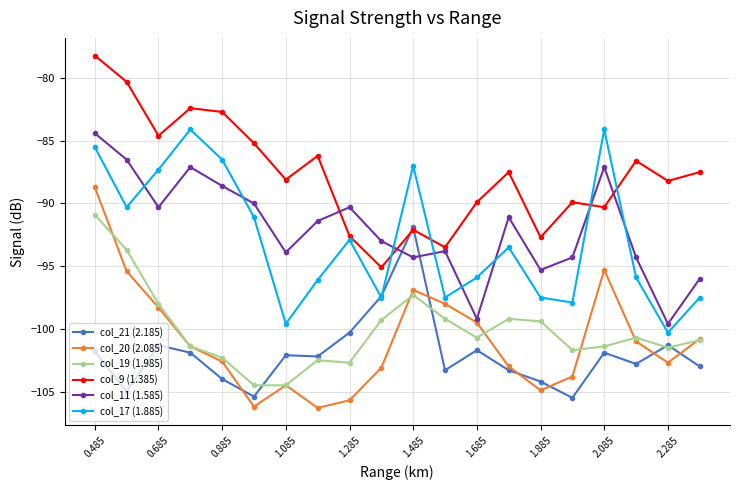

What is the highest value of the col_9 (1.385) series?

-78.2